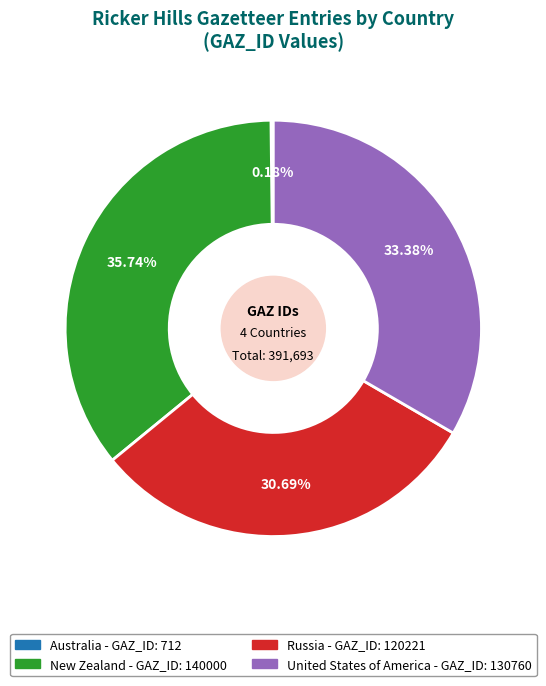

To the nearest percent, what is the difference between the Russia and United States of America slice percentages?

3%